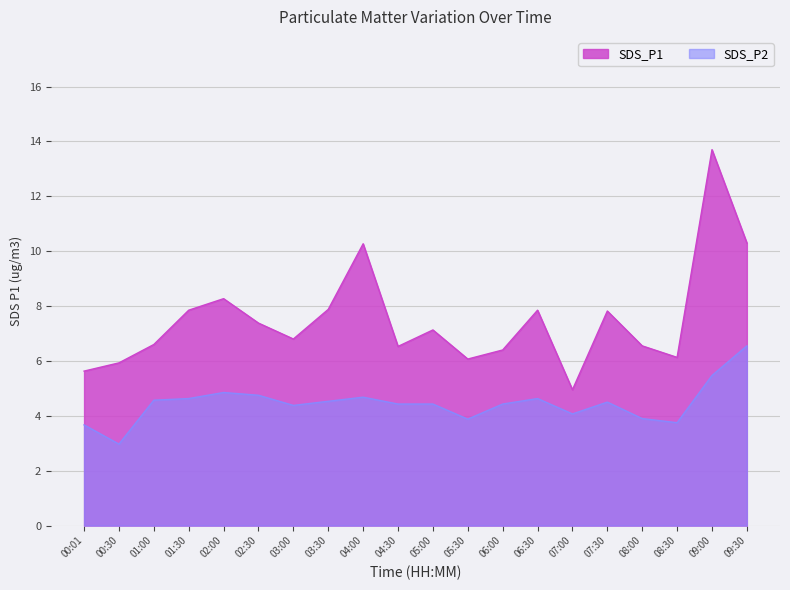

What is the difference between the SDS_P1 values at 08:30 and 07:30?

1.7